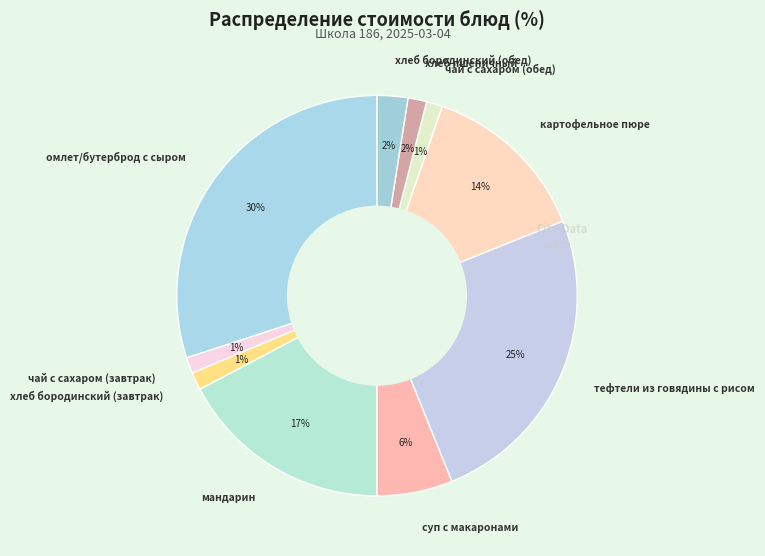

To the nearest percent, what portion does хлеб бородинский (завтрак) represent?

1%